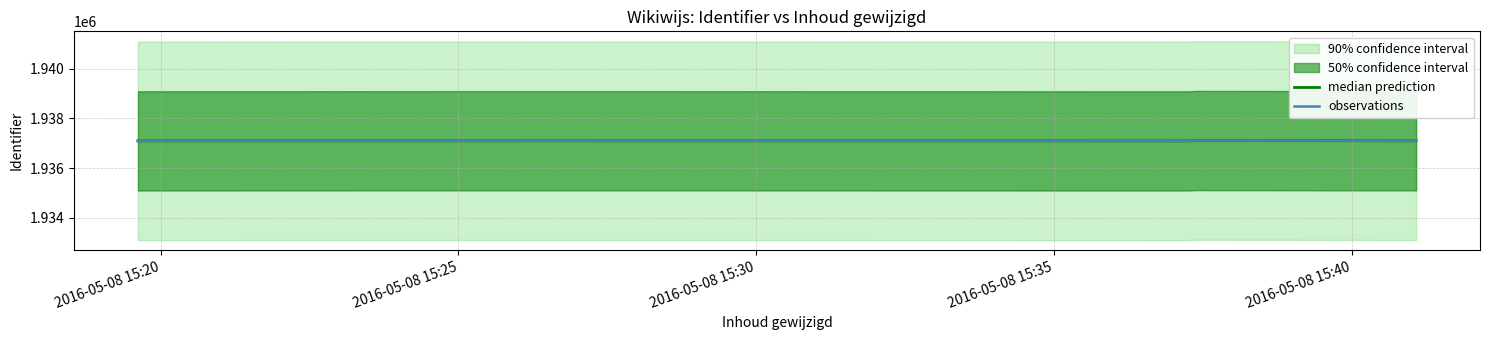

In median prediction, how many points are higher than both neighbors (excluding endpoints)?

2